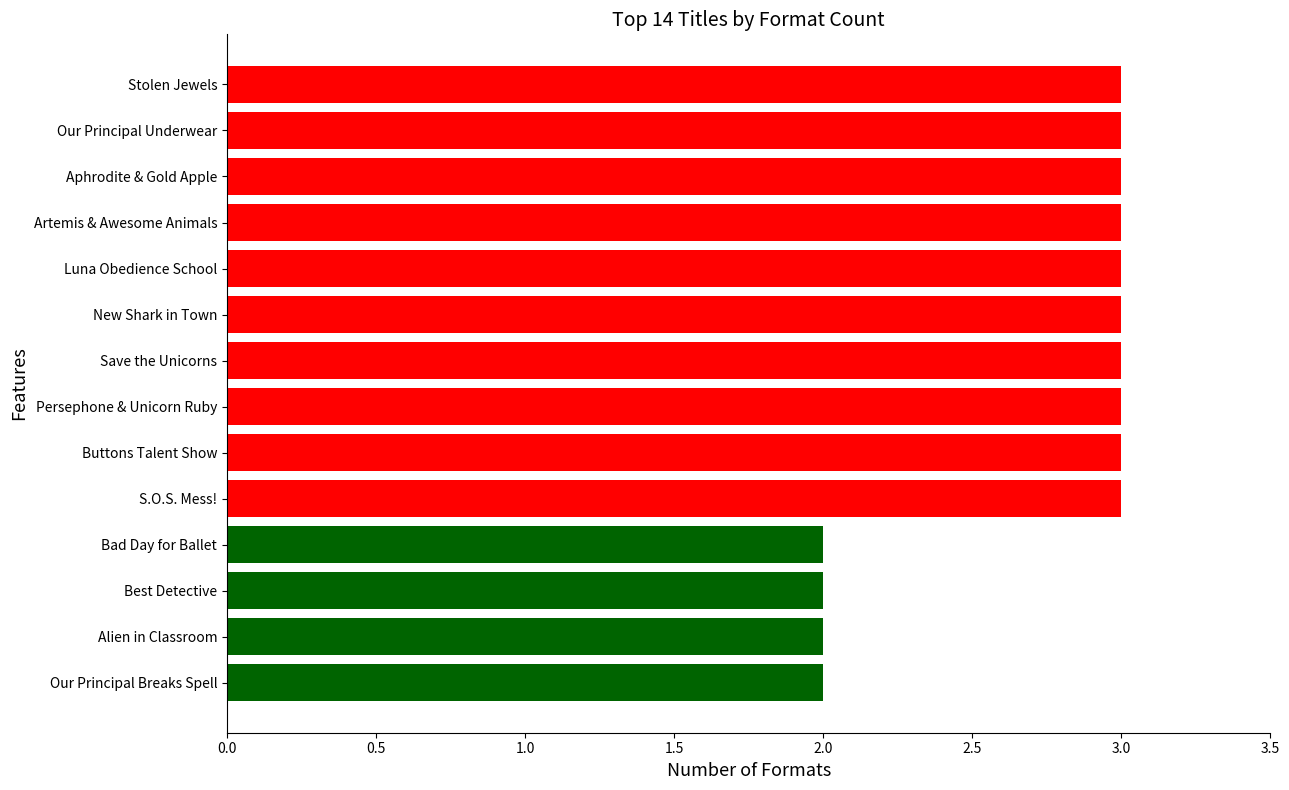

What is the sum of the values at Our Principal Underwear and Stolen Jewels?

6